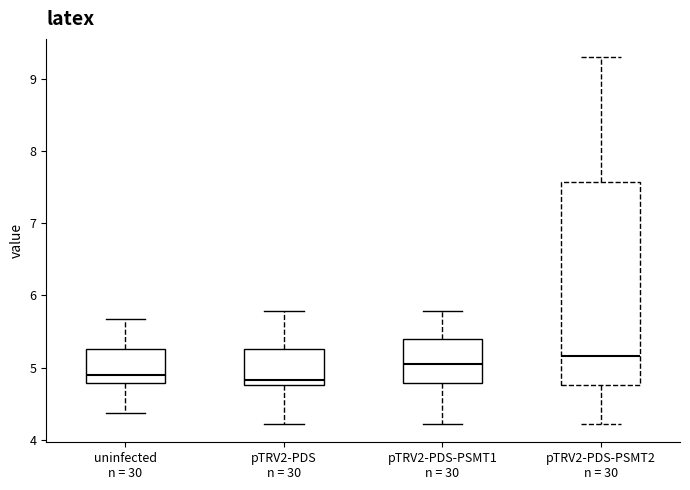

Comparing the boxes themselves (not the whiskers), which one is the tallest?

pTRV2-PDS-PSMT2 n = 30